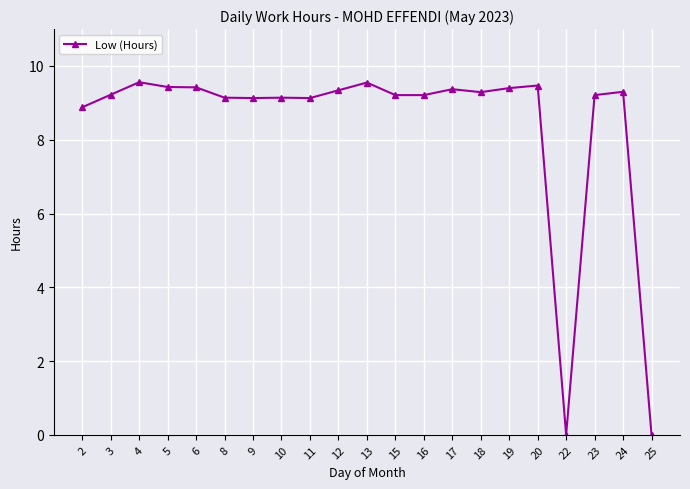

At which label does the data first exceed 9?

3